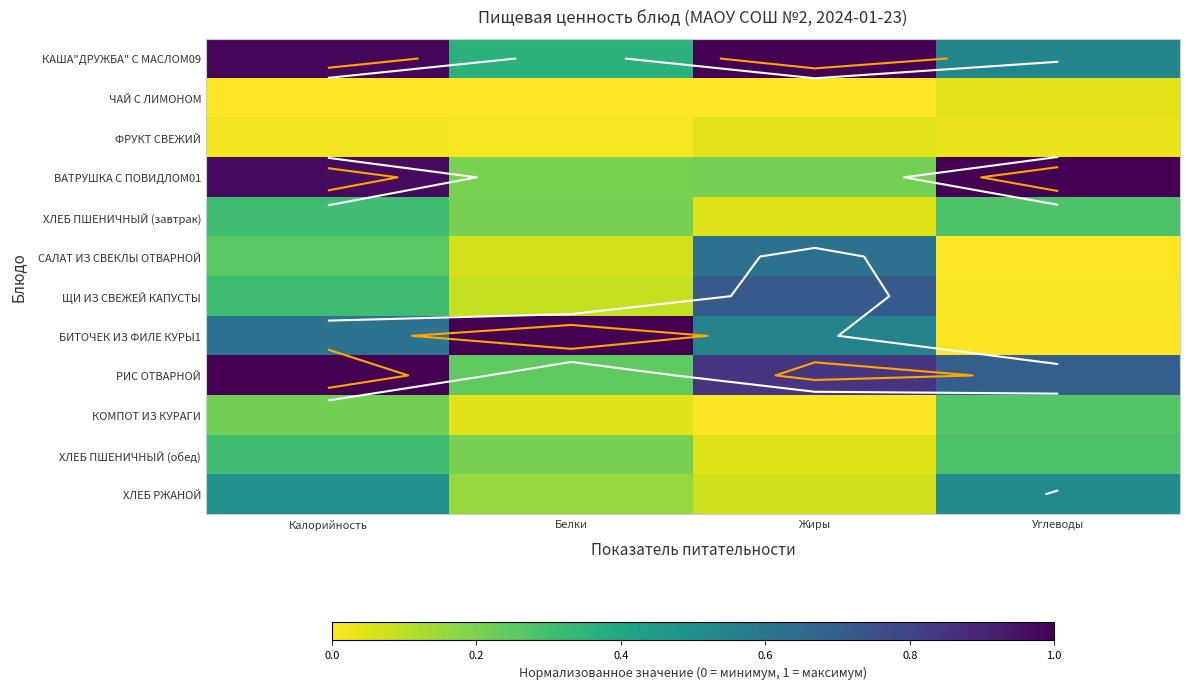

Is the value of ХЛЕБ РЖАНОЙ at Жиры greater than the value of КАША"ДРУЖБА" С МАСЛОМ09 at Жиры?

No